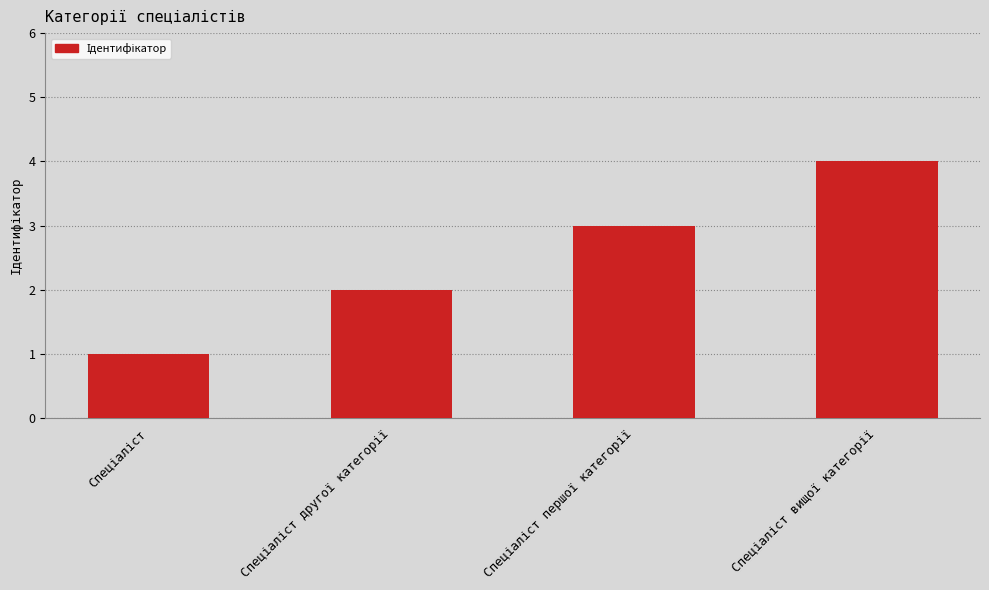

What is the sum of all values?

10